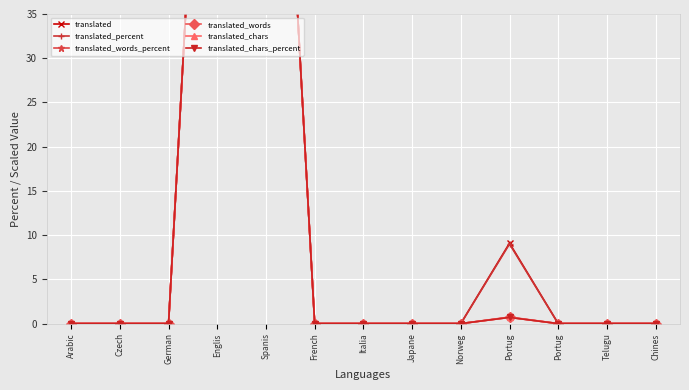

What is the sum of all translated_words_percent values?

200.7